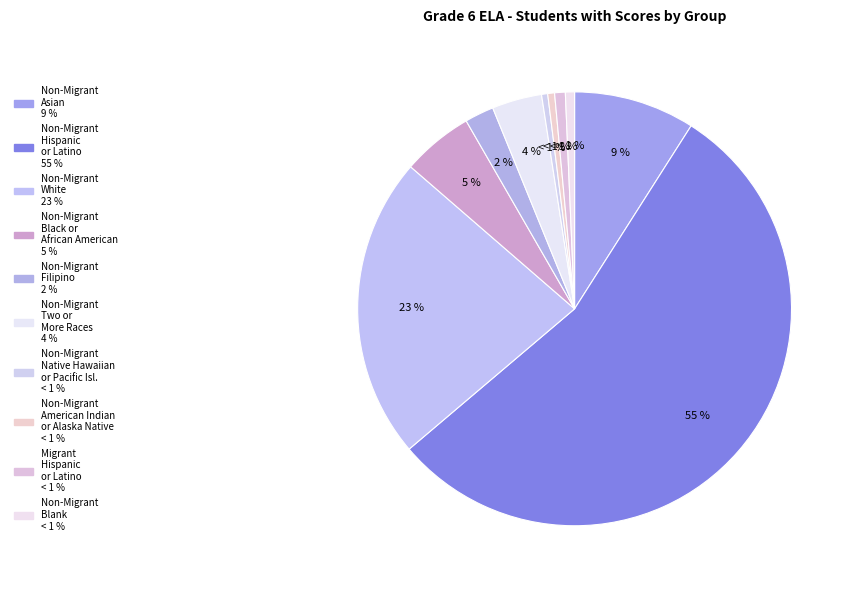

How many segments does this pie chart have?

10